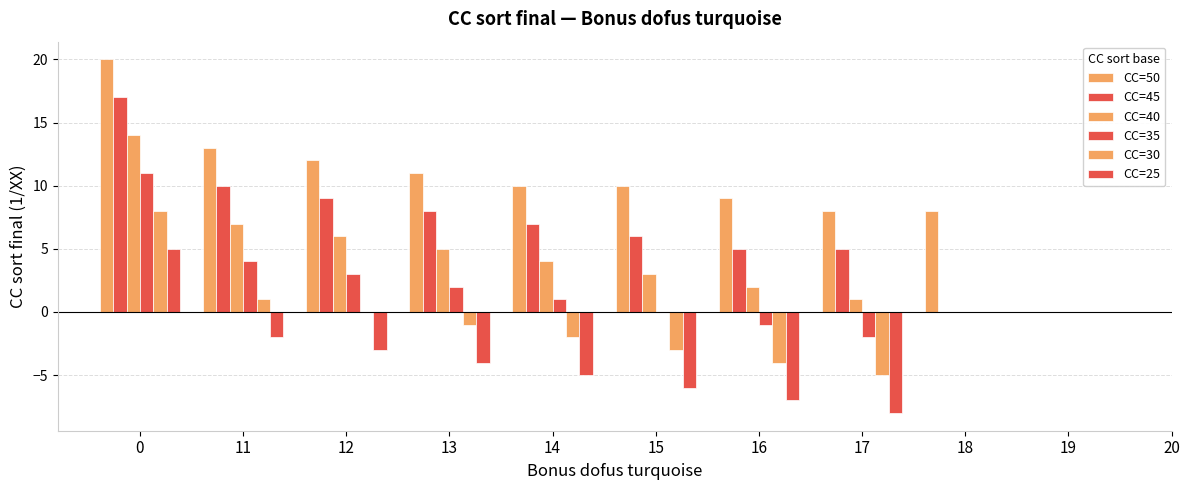

List the series in order of their peak value, highest first.

CC=50, CC=45, CC=40, CC=35, CC=30, CC=25